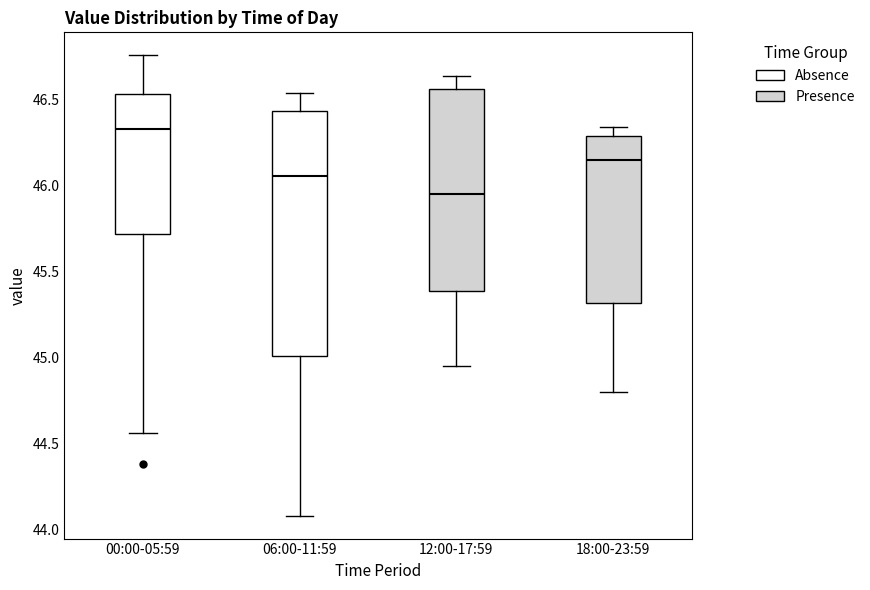

Where does the upper whisker of the box for 12:00-17:59 end on the y-axis? The values are not printed on the chart, so give them approximately, as read against the axis.

46.65